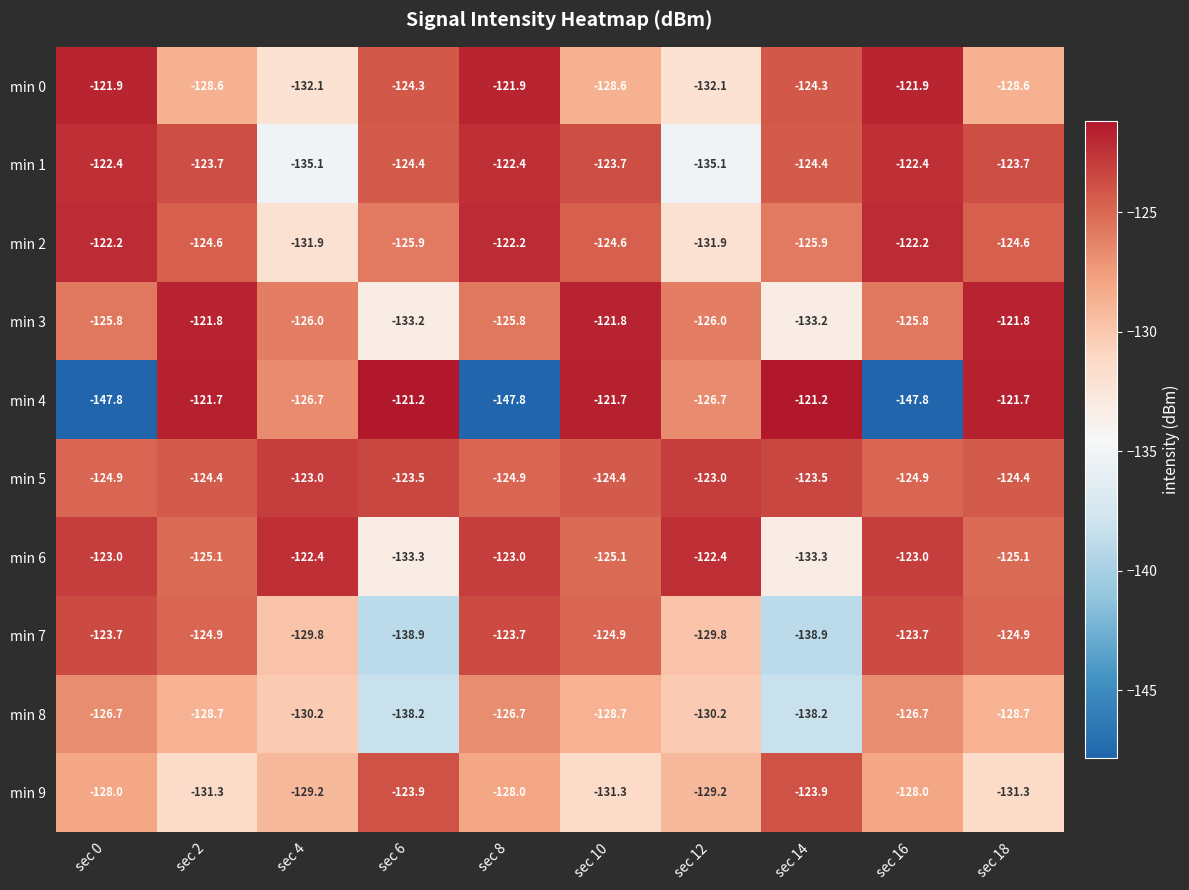

What is the spread (max minus min) of values at sec 16?

25.9